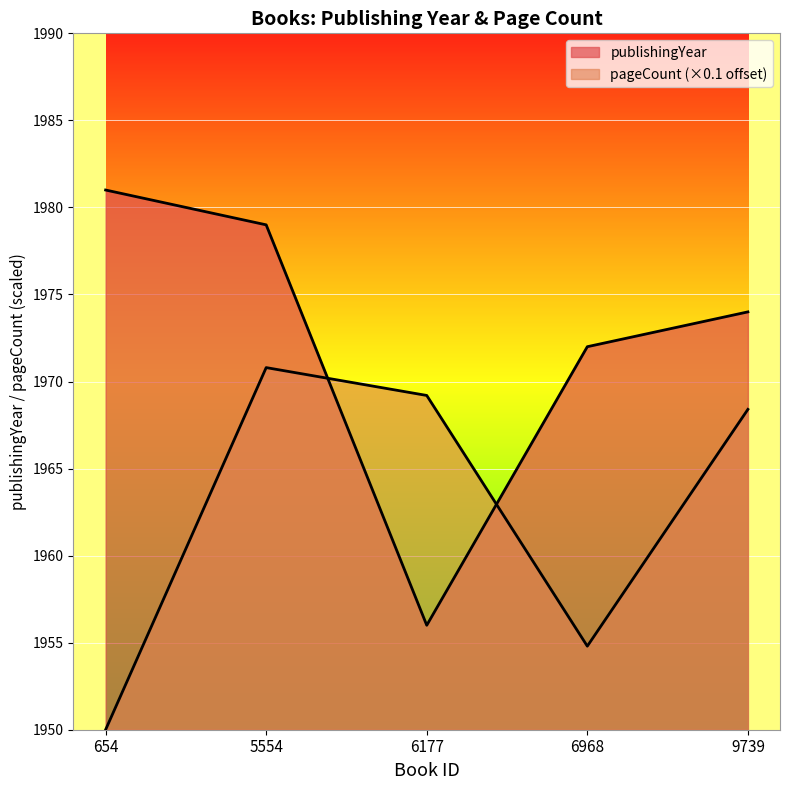

How many interior local peaks does the pageCount series have?

1